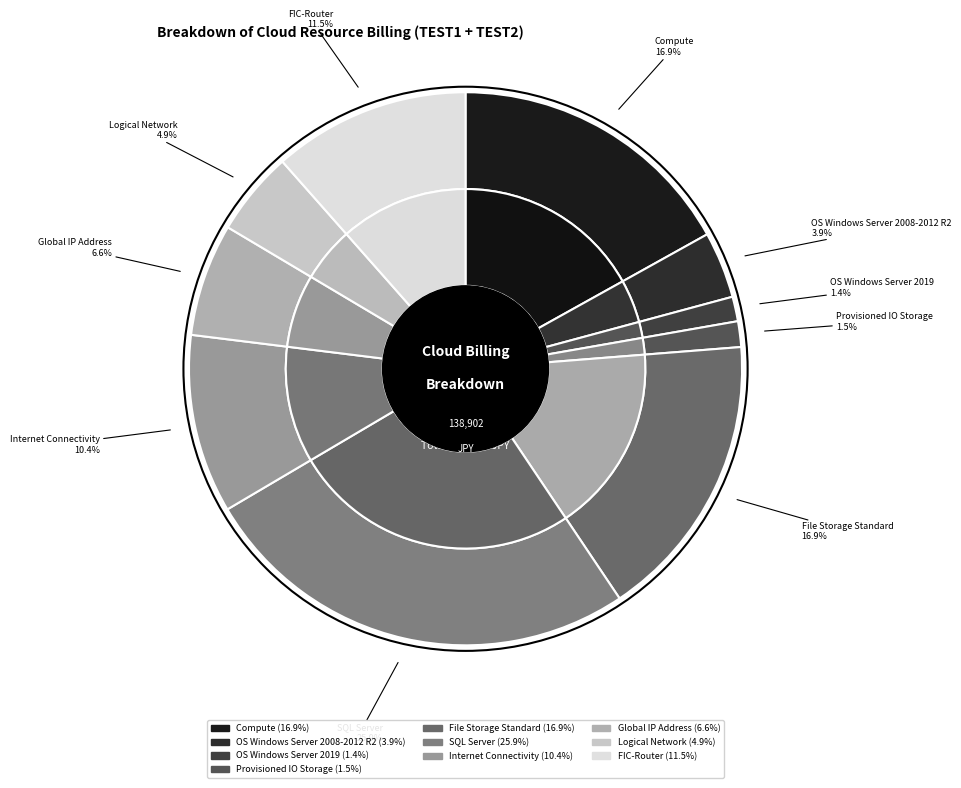

Combined, do Compute and Internet Connectivity account for over 50%?

No